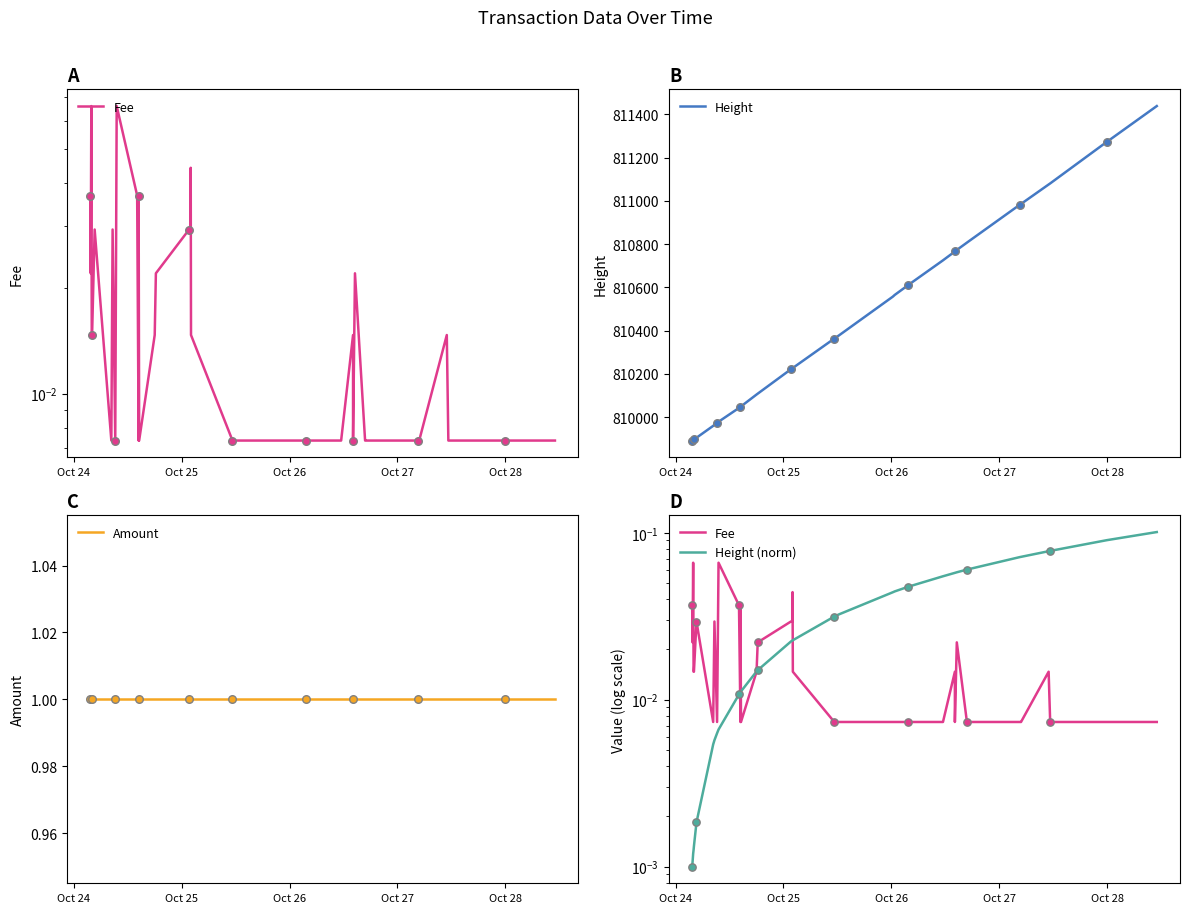

At how many categories does at least one series exceed 408777?

40